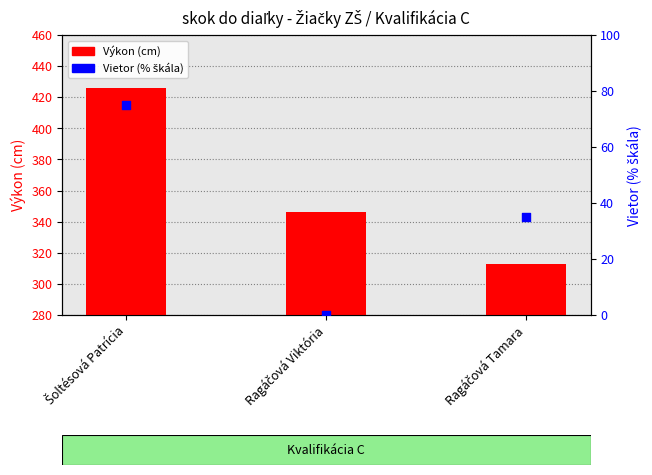

At which category is the sum across all series the highest?

Šoltésová Patrícia